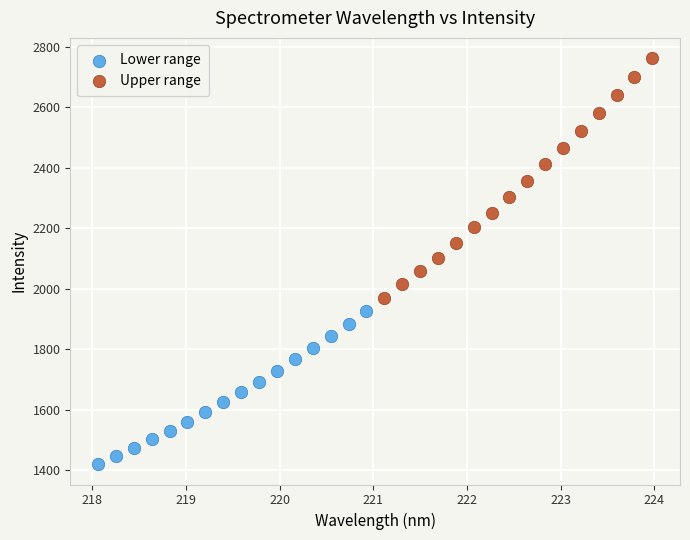

Which series contains the lowest Y value?

Lower range